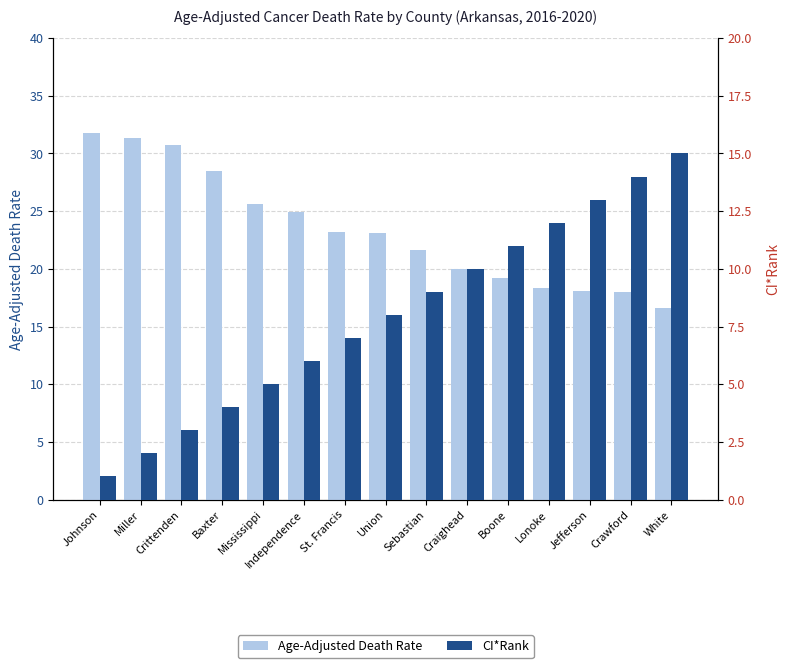

List the series in order of their overall mean, lowest first.

CI*Rank, Age-Adjusted Death Rate